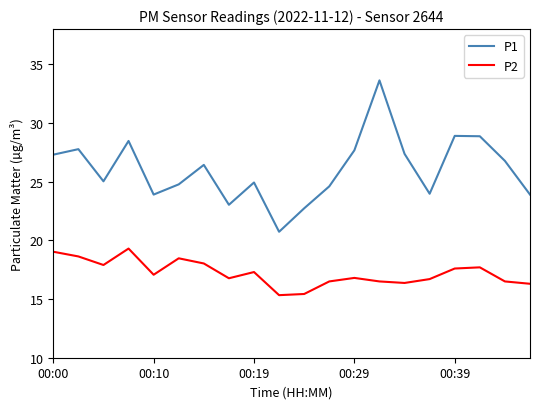

What is the lowest value of the P2 series?

15.3